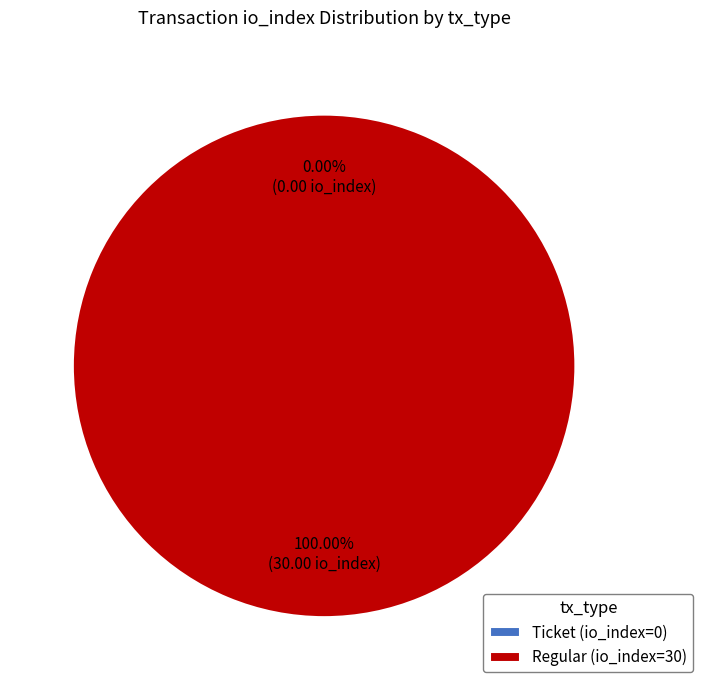

What percentage is the Regular (io_index=30) slice, to the nearest percent?

100%